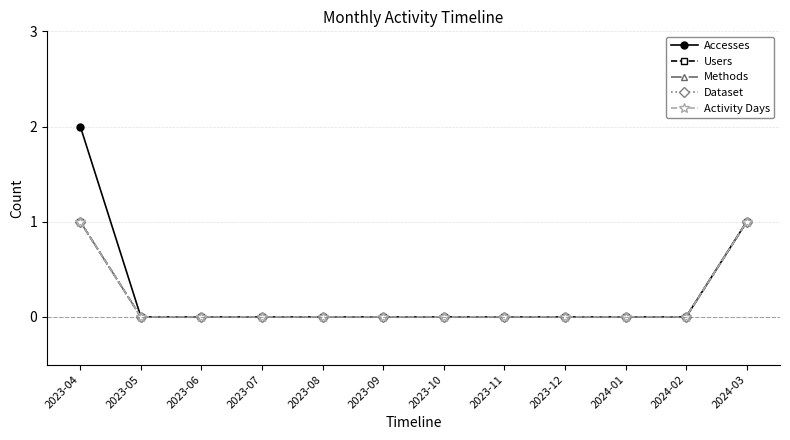

At how many categories does at least one series exceed 1?

1